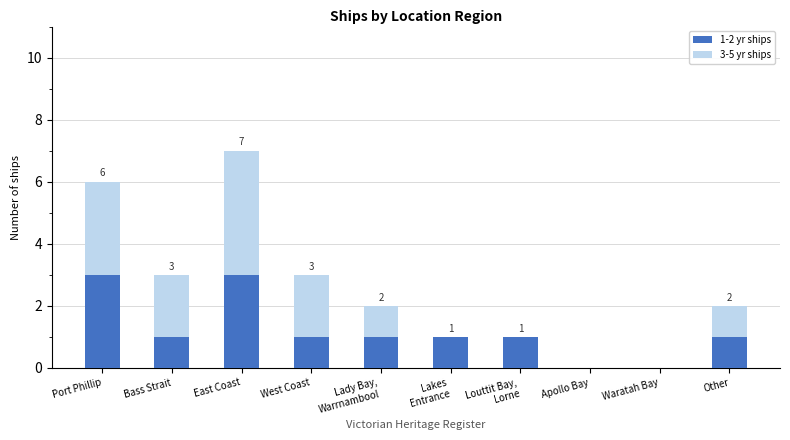

At which category is the sum across all series the highest?

East Coast